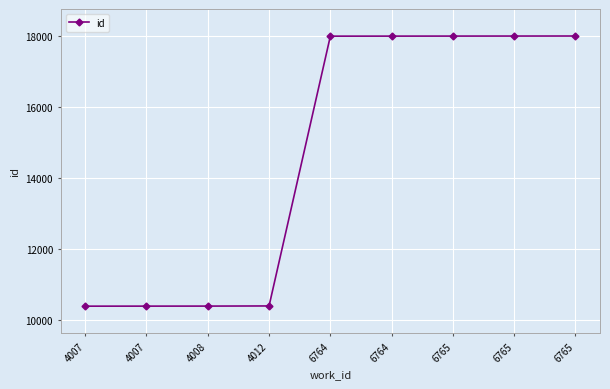

List the labels in order of value, largest first.

6765, 6765, 6765, 6764, 6764, 4012, 4008, 4007, 4007